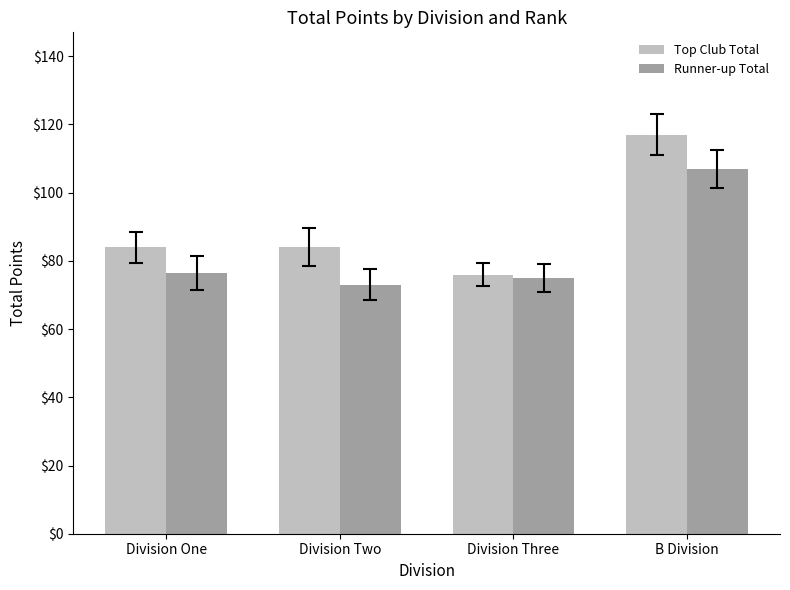

What is the difference between the maximum and second lowest values in the Top Club Total series?

33.0